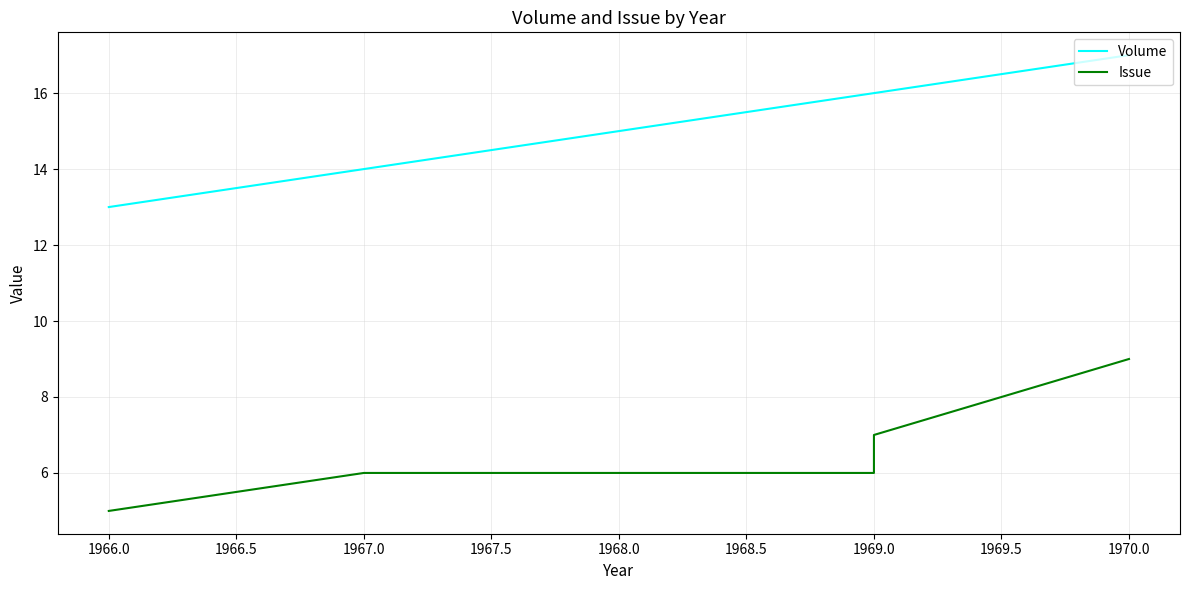

The Issue series shows 6 at 1967.0. True or false?

True